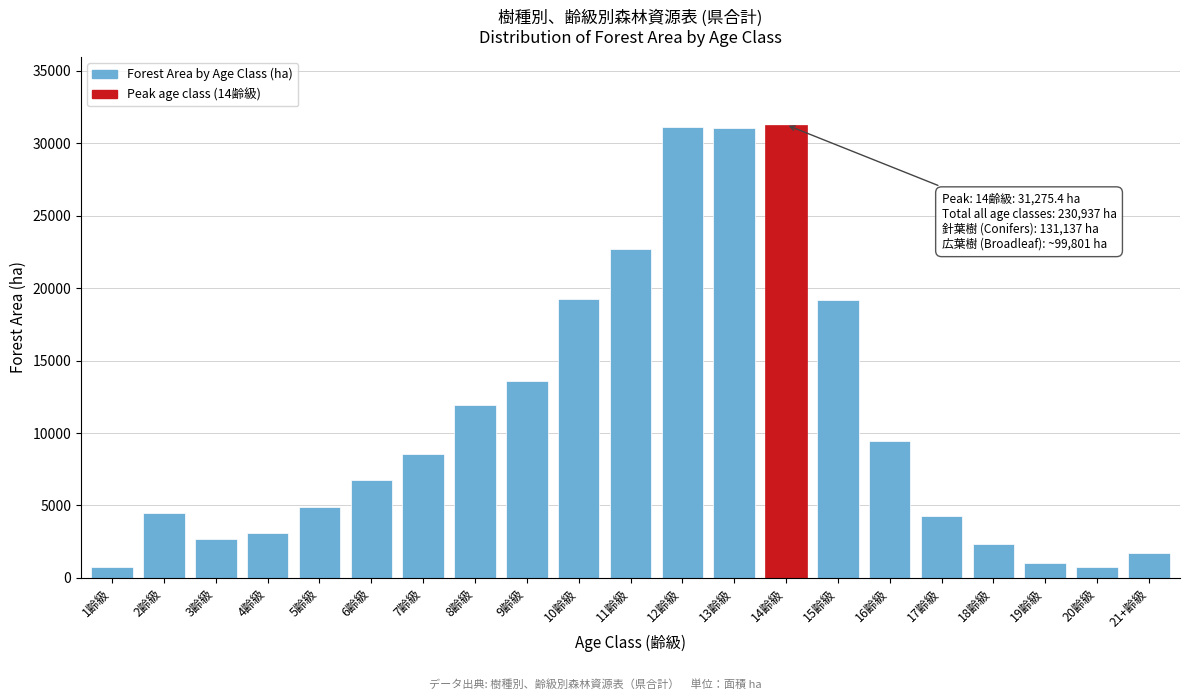

At which label is the value closest to 15997?

9齢級